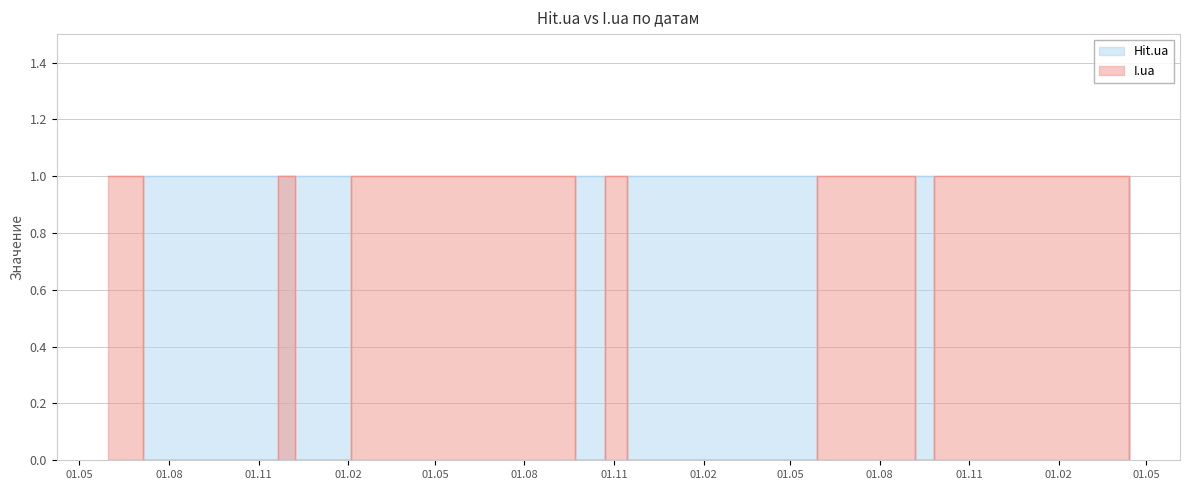

What are all the series names shown in the legend?

Hit.ua, I.ua